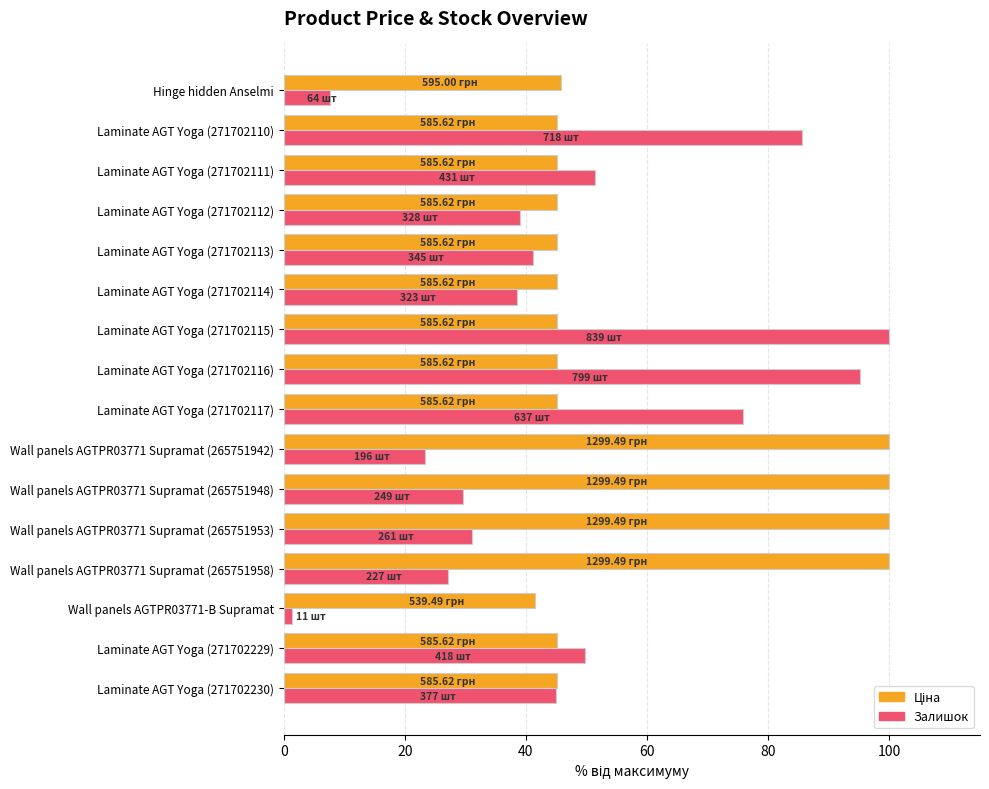

What is the difference between the highest and lowest values at Laminate AGT Yoga (271702110)?

40.5